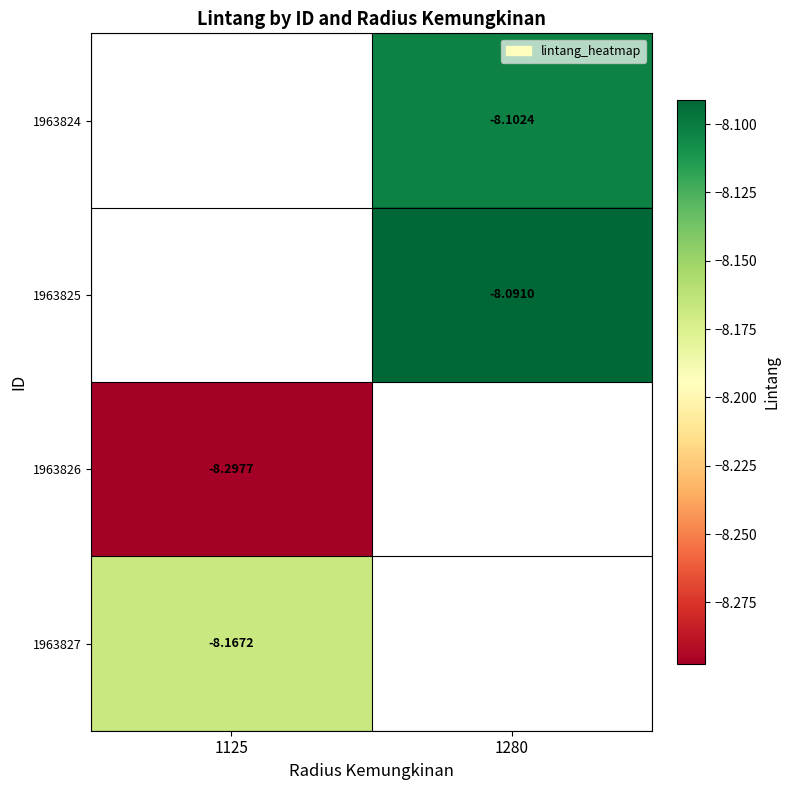

Between 1125 and 1280, which is larger?

1280